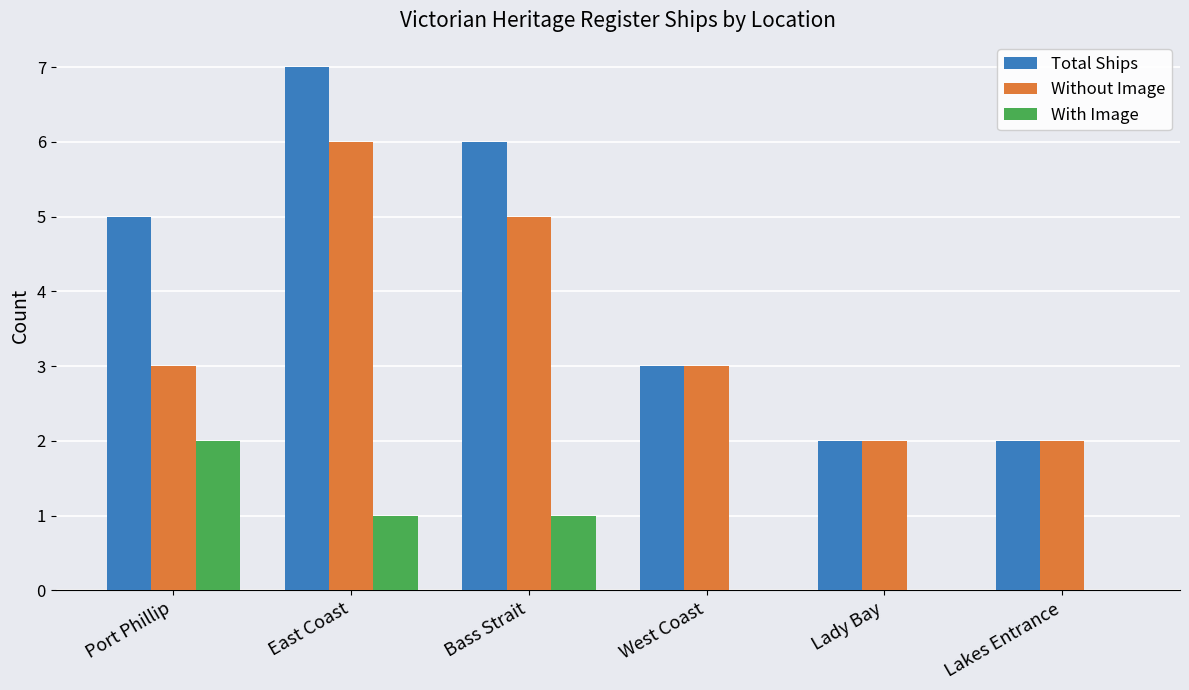

Reading left to right, what are all the values shown in this chart?

Total Ships: 5	7	6	3	2	2
Without Image: 3	6	5	3	2	2
With Image: 2	1	1	0	0	0